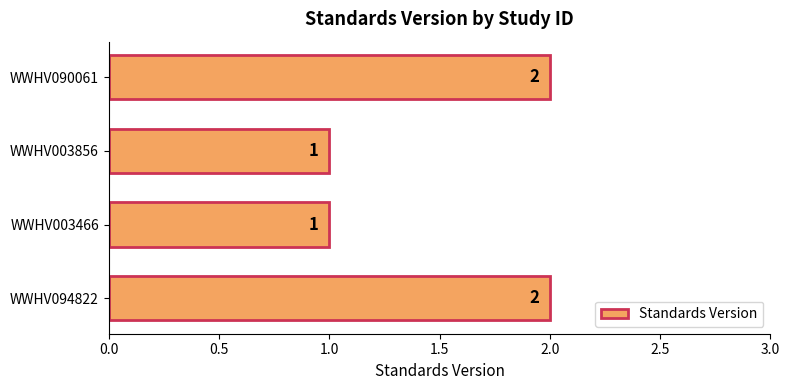

The chart shows a value of 1 at WWHV003466. True or false?

True